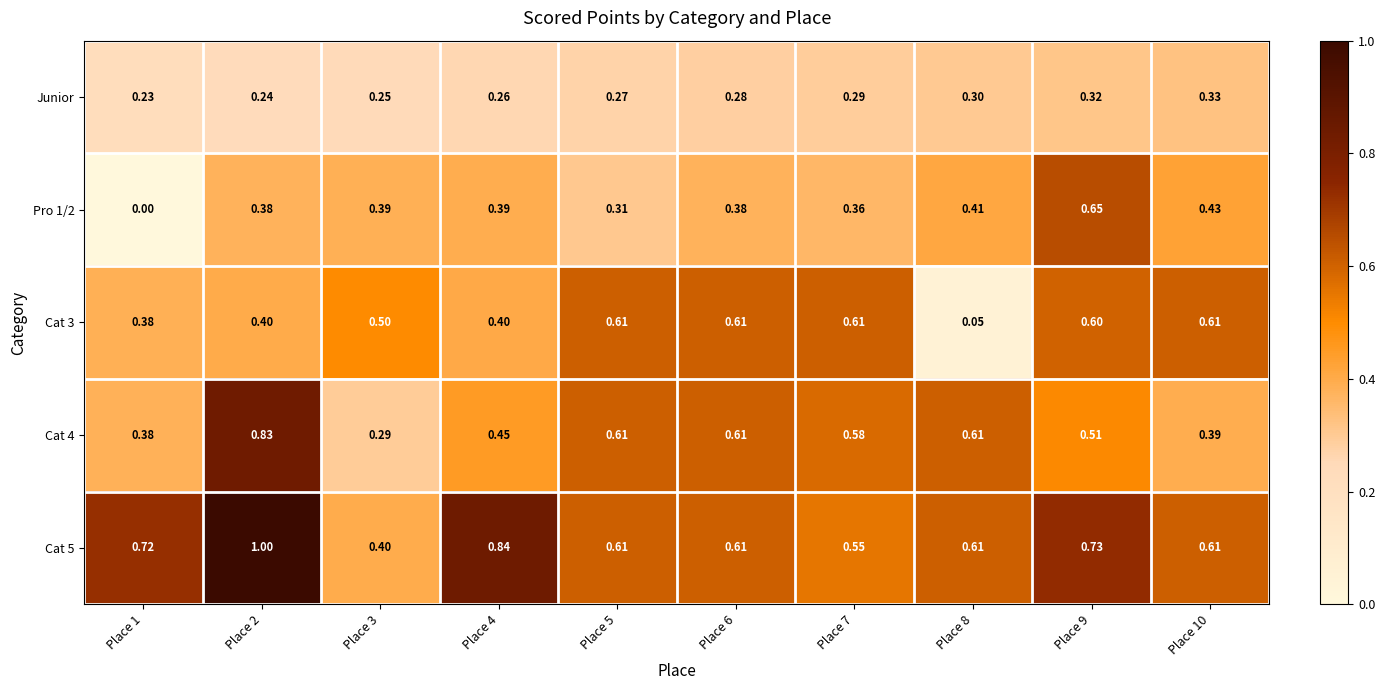

Is the value of Pro 1/2 at Place 4 greater than the value of Cat 4 at Place 7?

No